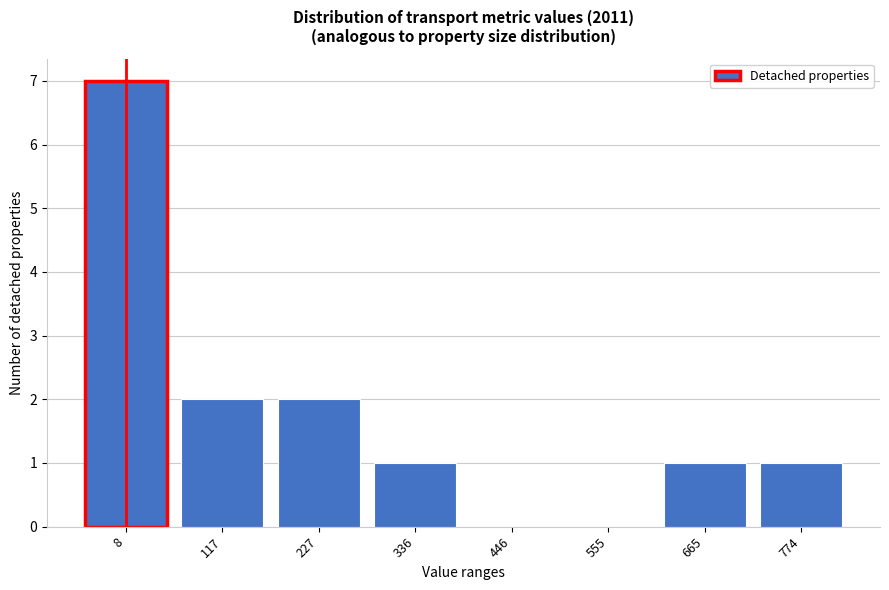

Reading left to right, what are all the values shown in this chart?

8=7	117=2	227=2	336=1	446=0	555=0	665=1	774=1